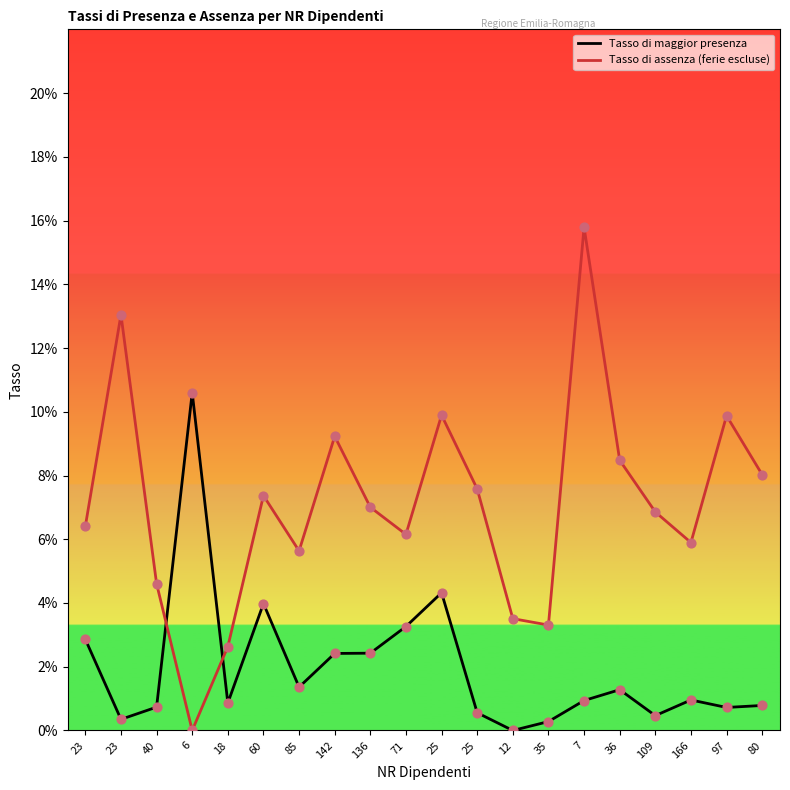

At which category is the sum across all series the highest?

7